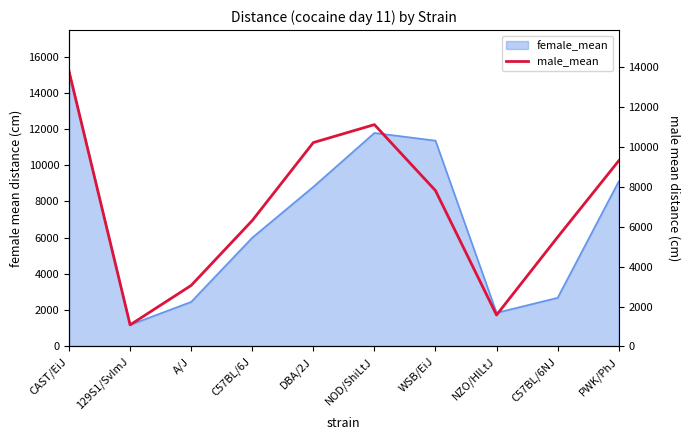

What is the value of the 10th point from the left?

9300